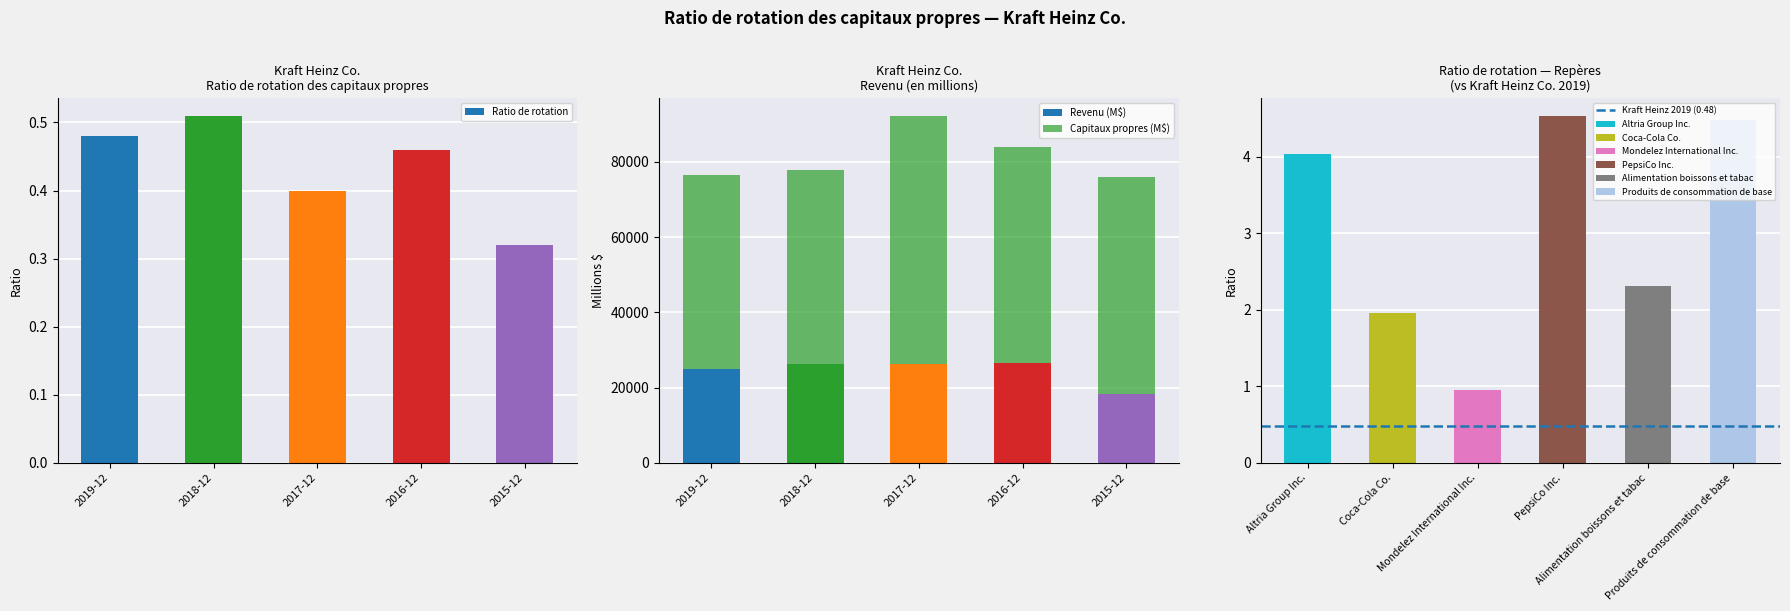

Is it true that 2017 equals 0.2 at 0?

False